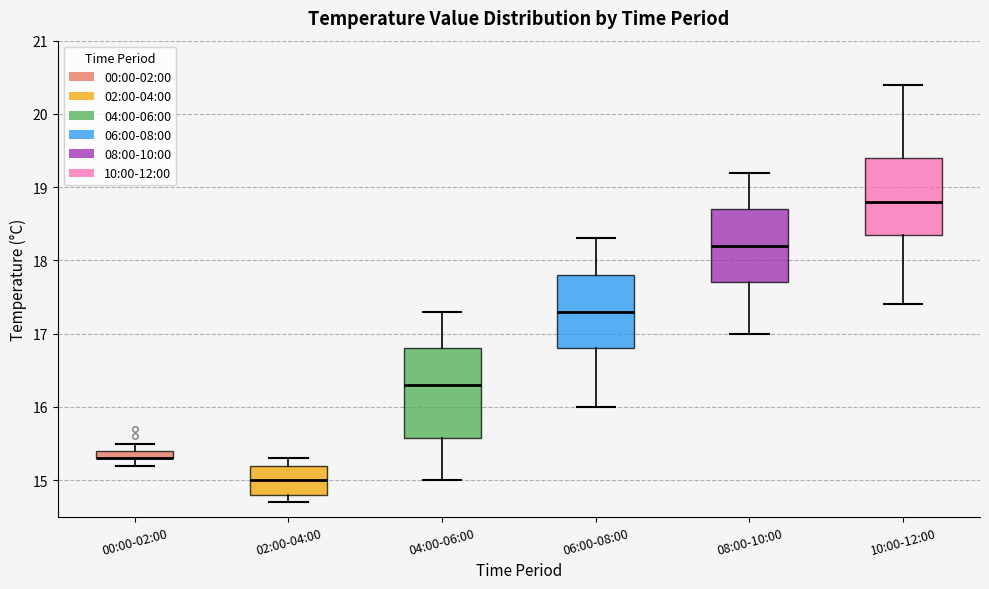

Comparing the boxes themselves (not the whiskers), which one is the tallest?

04:00-06:00